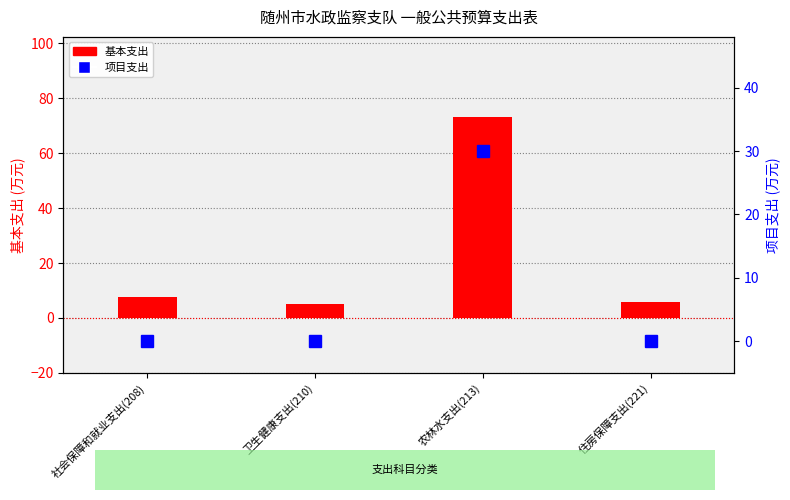

How many values in 项目支出 are above zero?

1